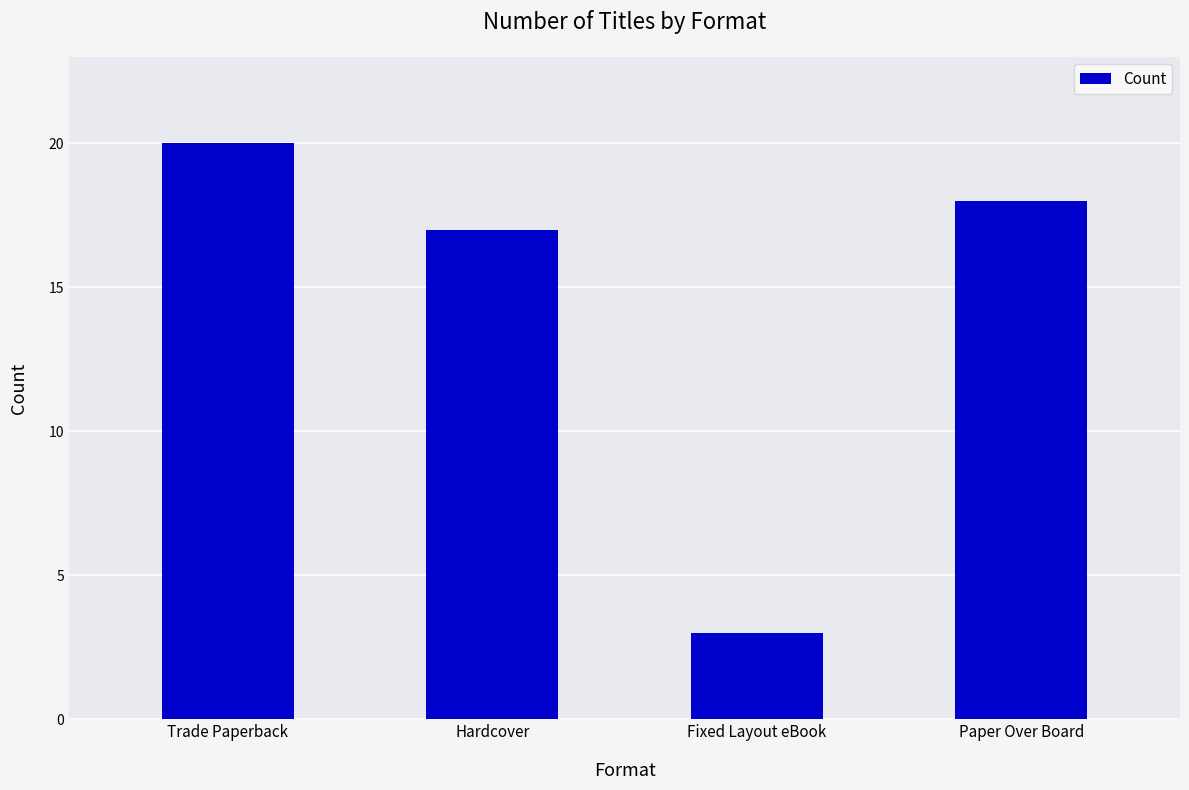

Between Trade Paperback and Hardcover, which is larger?

Trade Paperback